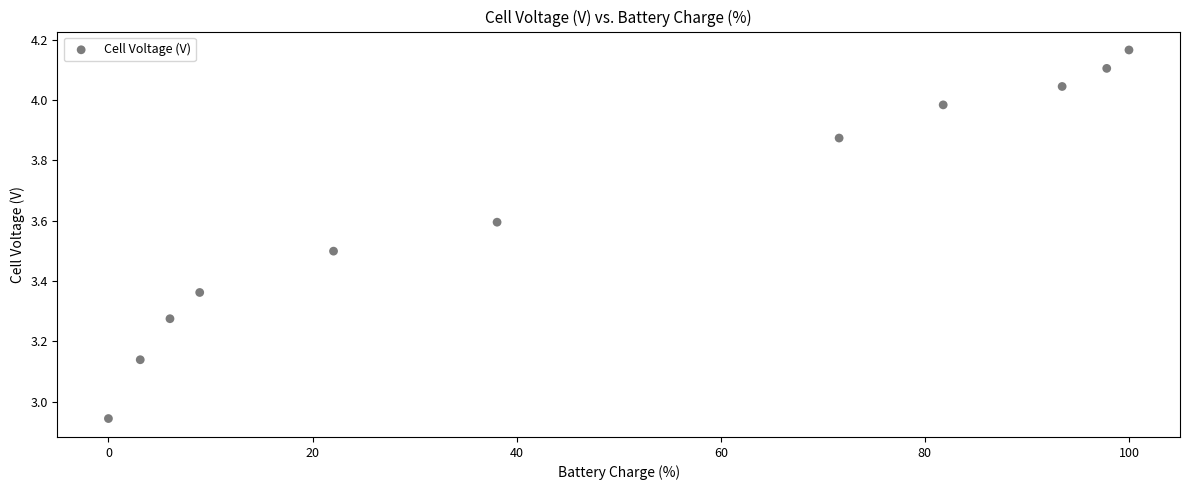

What is the range of X values (max minus min)?

100.0